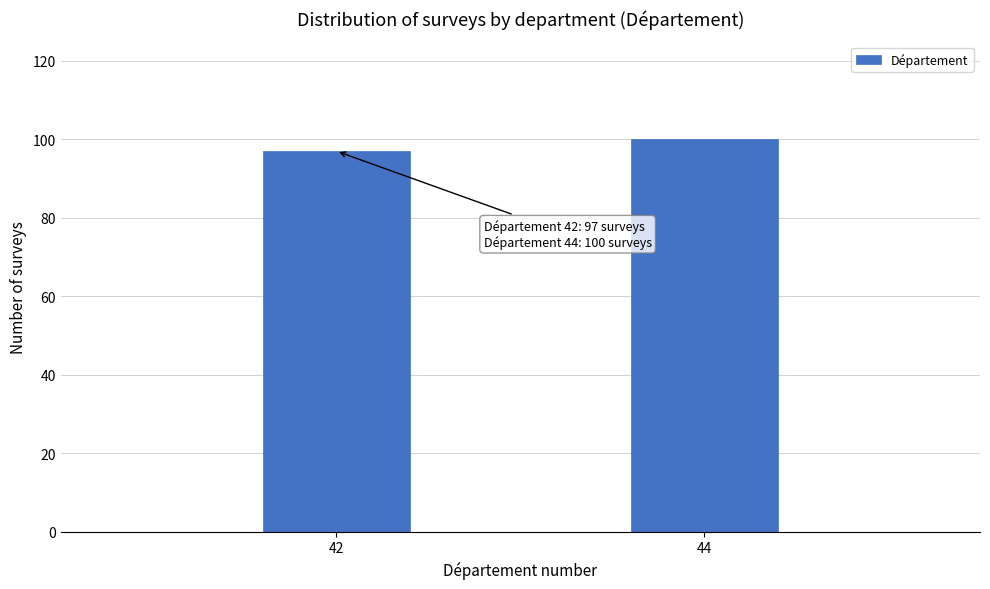

Reading left to right, list all the values displayed in this chart.

97	100